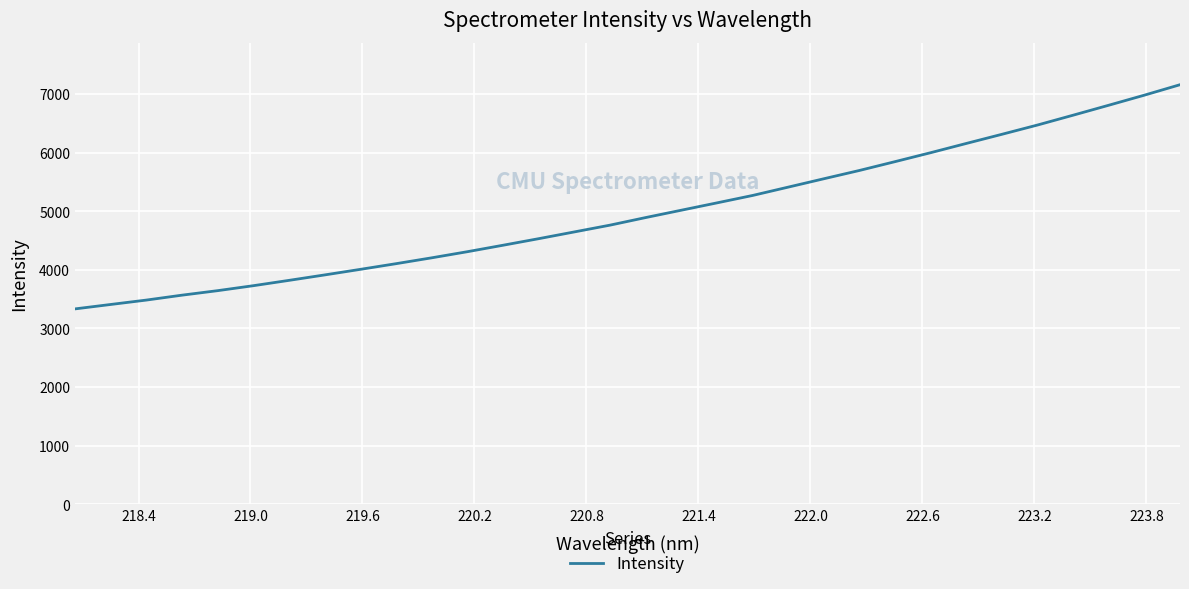

What is the difference between the maximum and minimum values?

3824.8